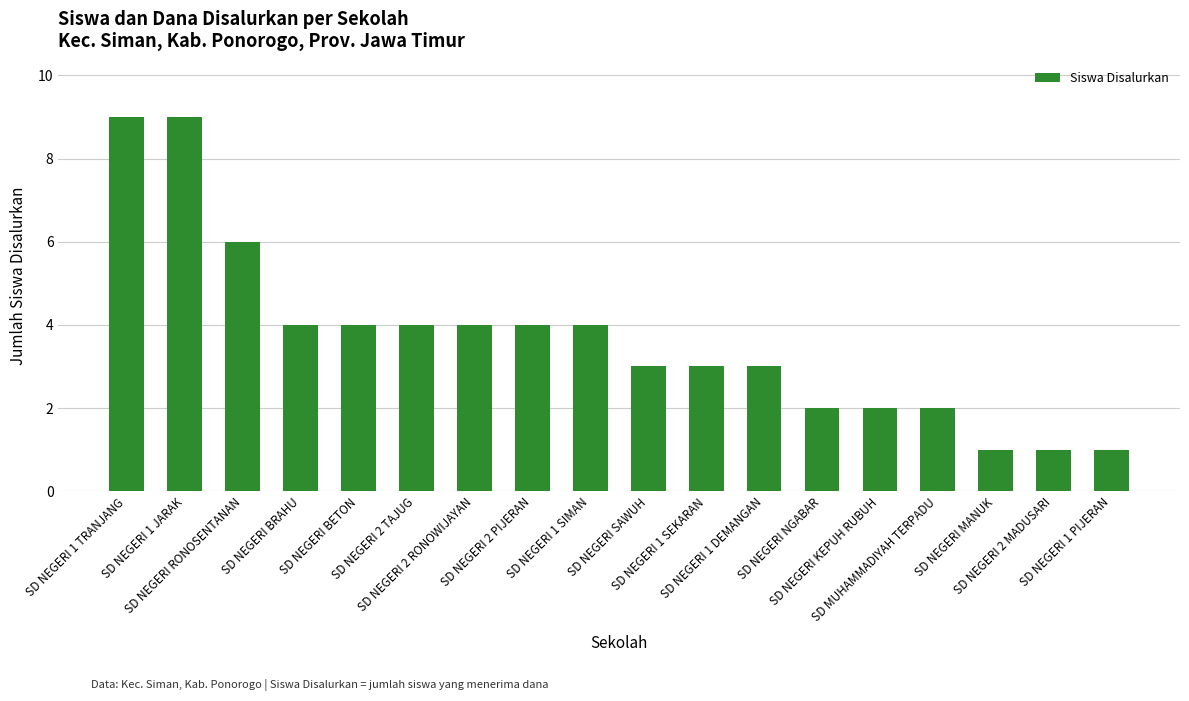

What is the difference between the values at SD NEGERI 1 TRANJANG and SD MUHAMMADIYAH TERPADU?

7